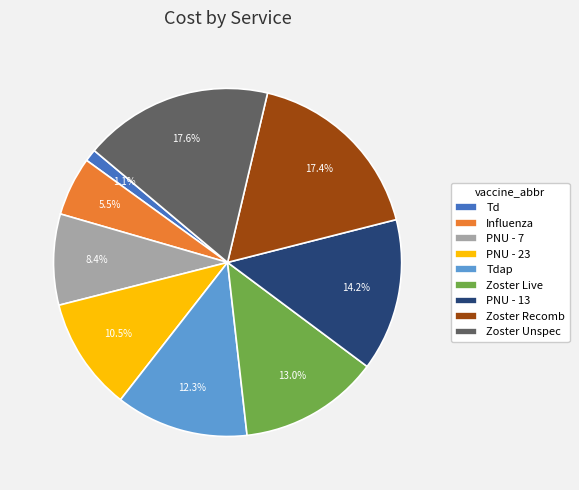

Which category has the smallest portion of the pie?

Td